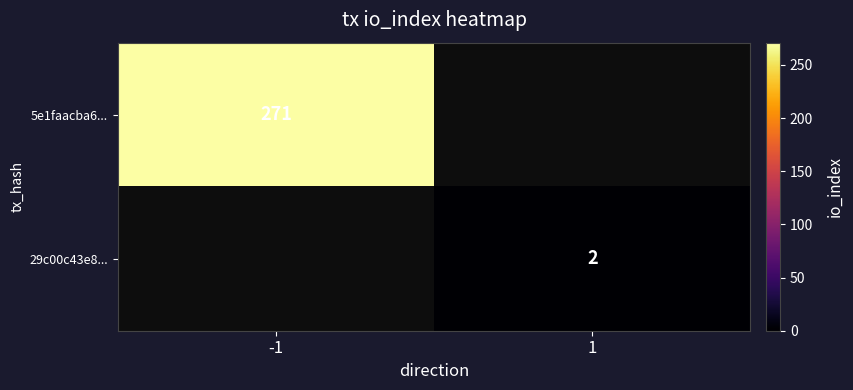

The 5e1faacba6... series shows 271 at -1. True or false?

True